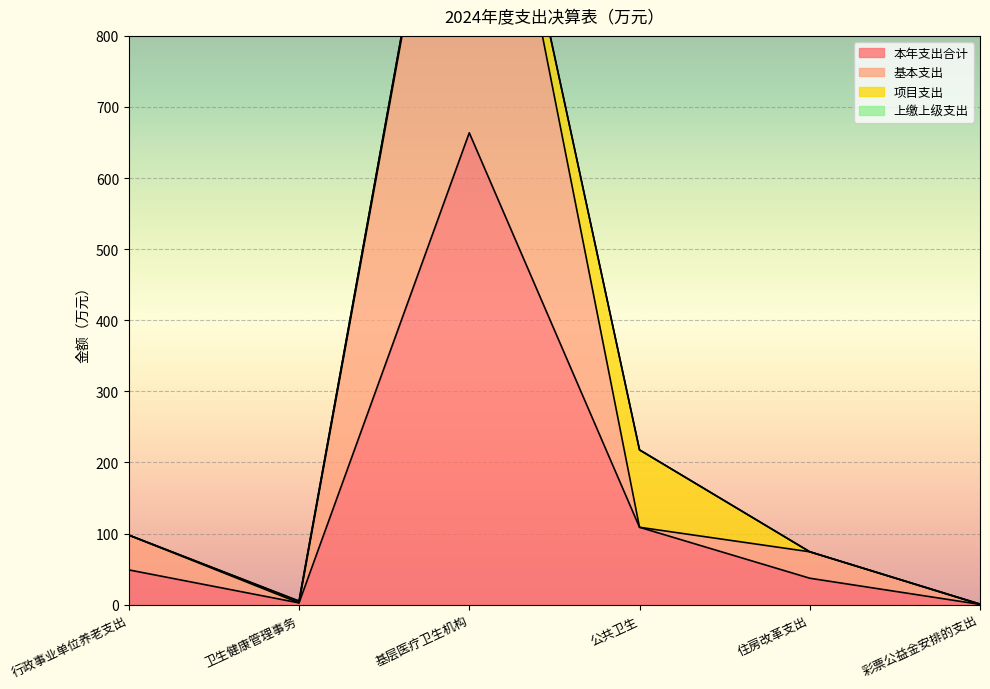

In 本年支出合计, how many points are higher than both neighbors (excluding endpoints)?

1